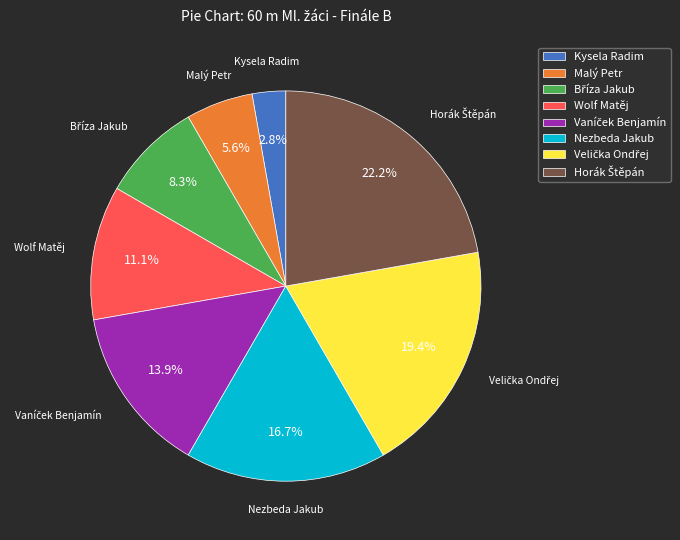

Which slice is the smallest?

Kysela Radim